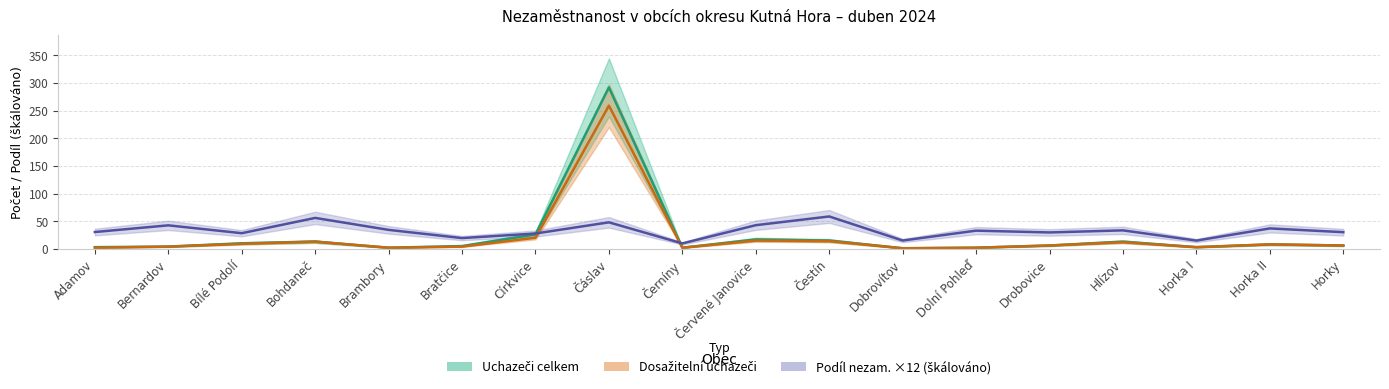

True or false: Uchazeči celkem and Dosažitelní uchazeči cross at least once.

False